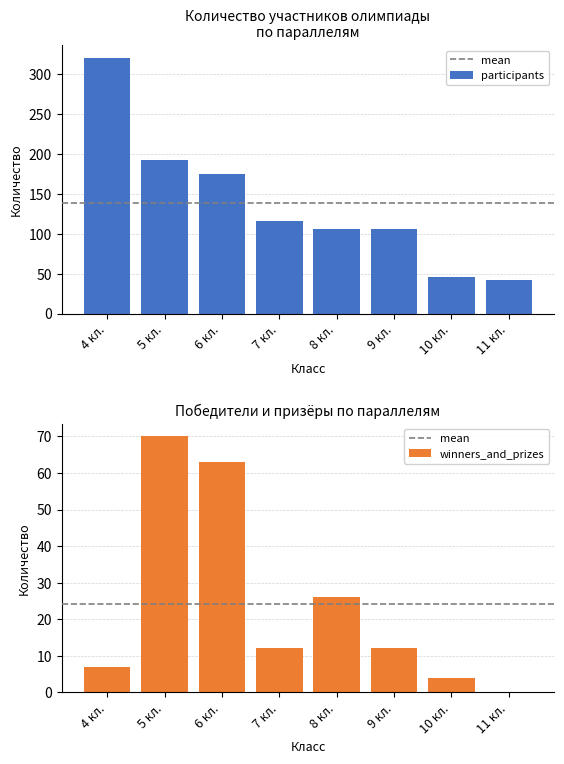

The value of winners_and_prizes at 10 кл. is 4. True or false?

True